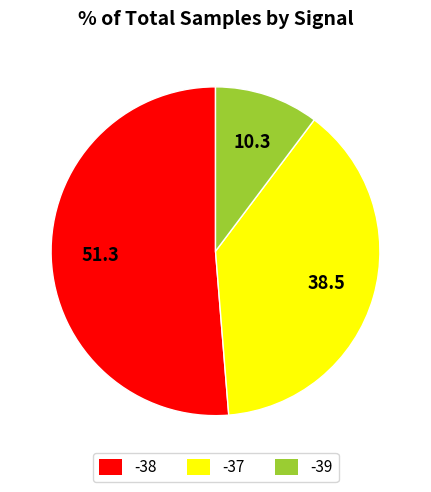

Count the number of slices in the pie.

3